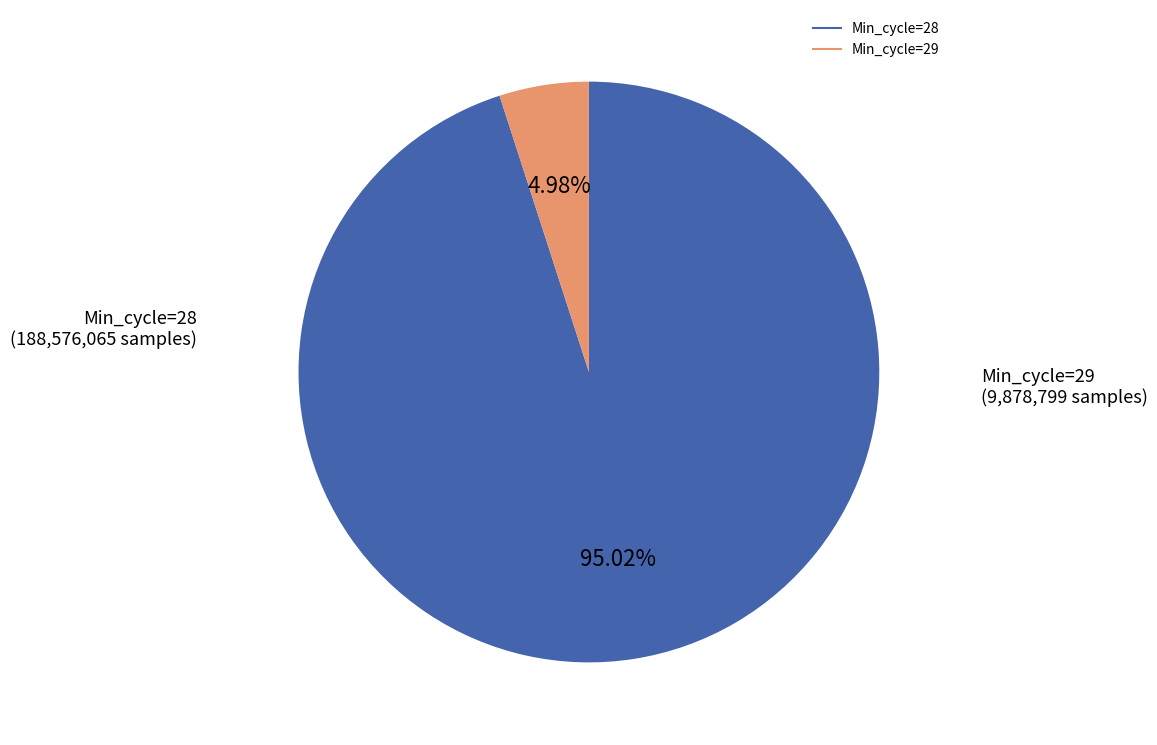

What percentage is NOT represented by Min_cycle=28?

5.0%